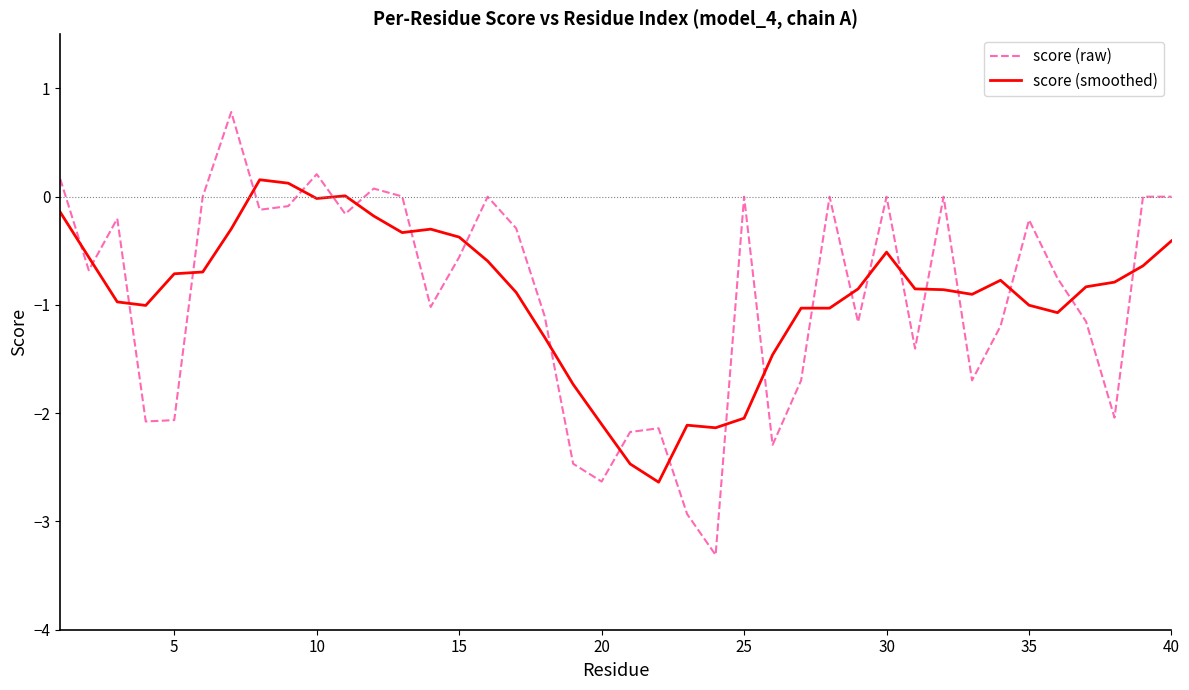

Rank the series by their maximum value, from highest to lowest.

score (raw), score (smoothed)